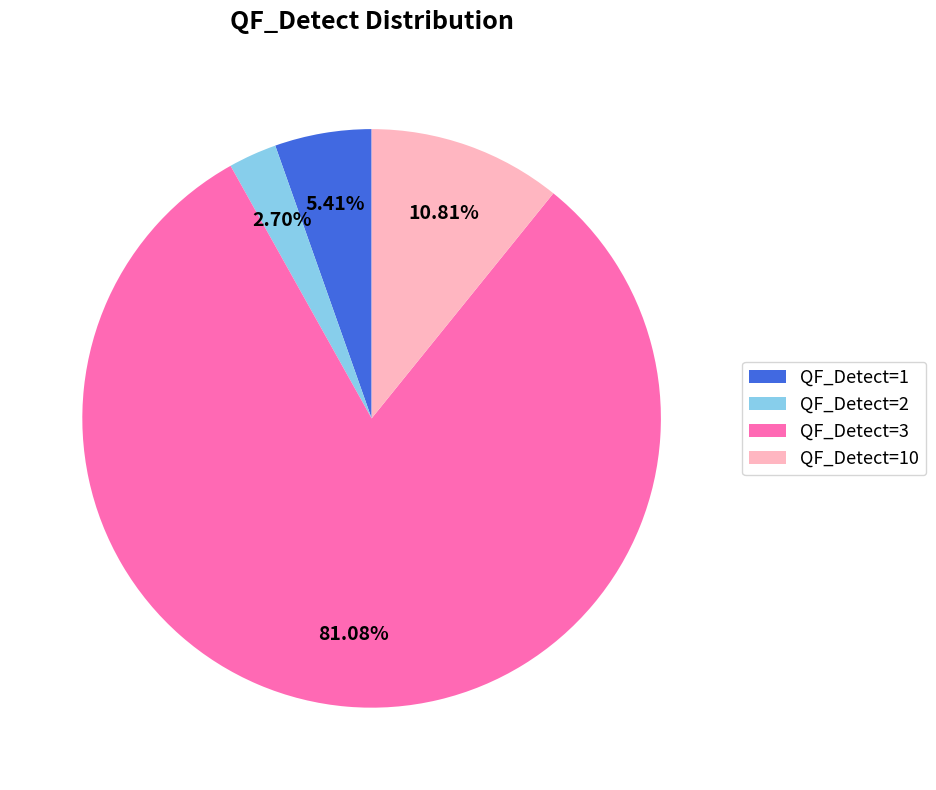

What portion of the pie excludes QF_Detect=10?

89.2%